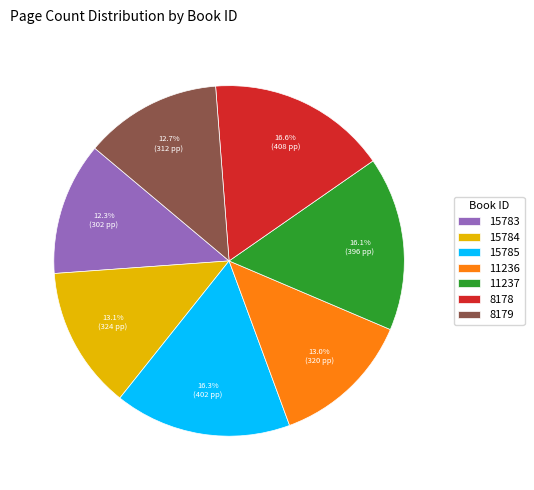

Count the number of slices in the pie.

7